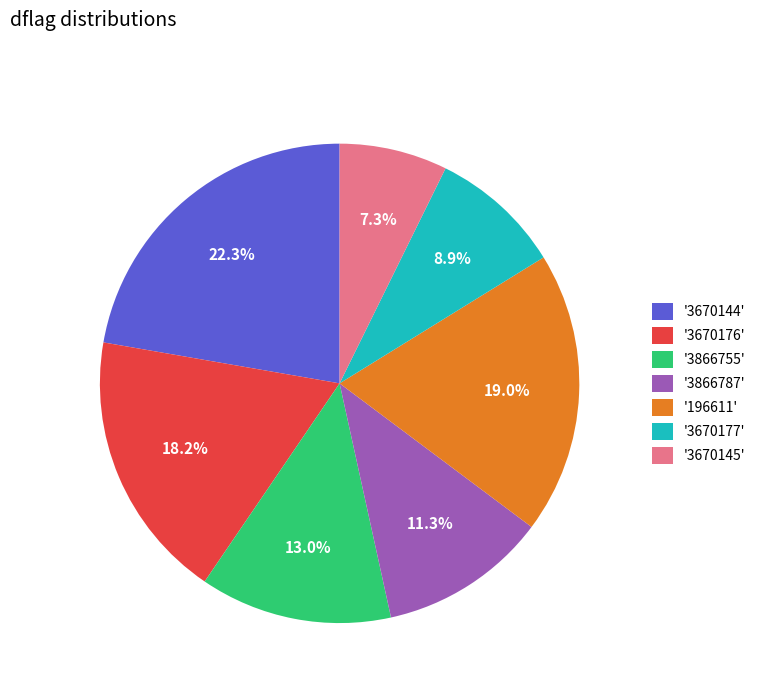

Combined, do '3866787' and '3670176' account for over 50%?

No